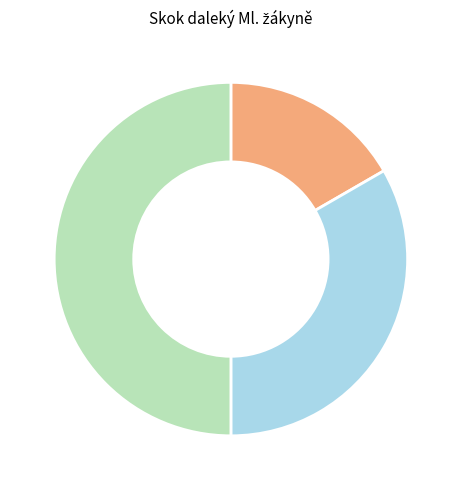

Rank the categories by value from highest to lowest.

Chrtková Kristýna, Pelcová Anna, Koucká Hana